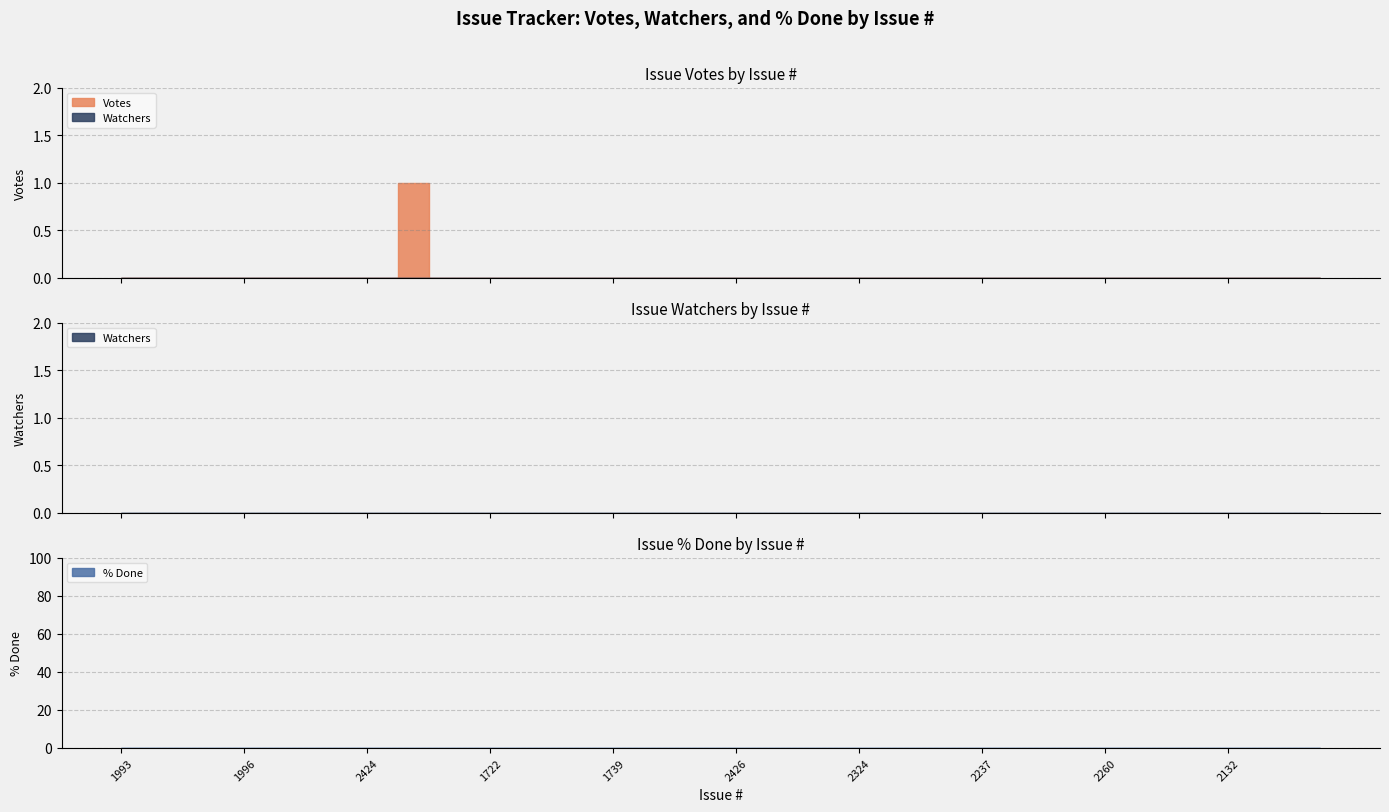

Reading left to right, extract all data points from this chart.

Votes: 0	0	0	0	0	0	0	0	0	0	1	0	0	0	0	0	0	0	0	0	0	0	0	0	0	0	0	0	0	0	0	0	0	0	0	0	0	0	0	0
Watchers: 0	0	0	0	0	0	0	0	0	0	0	0	0	0	0	0	0	0	0	0	0	0	0	0	0	0	0	0	0	0	0	0	0	0	0	0	0	0	0	0
% Done: 0	0	0	0	0	0	0	0	0	0	0	0	0	0	0	0	0	0	0	0	0	0	0	0	0	0	0	0	0	0	0	0	0	0	0	0	0	0	0	0